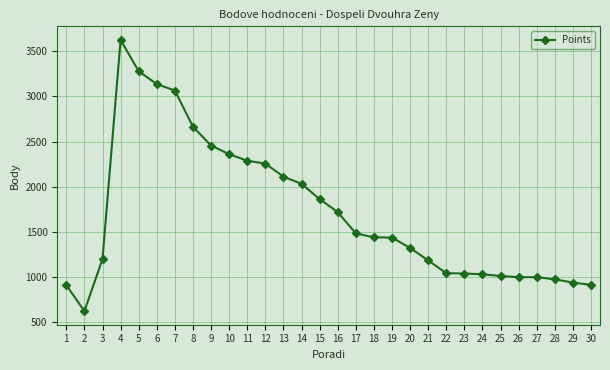

What is the smallest value displayed?

624